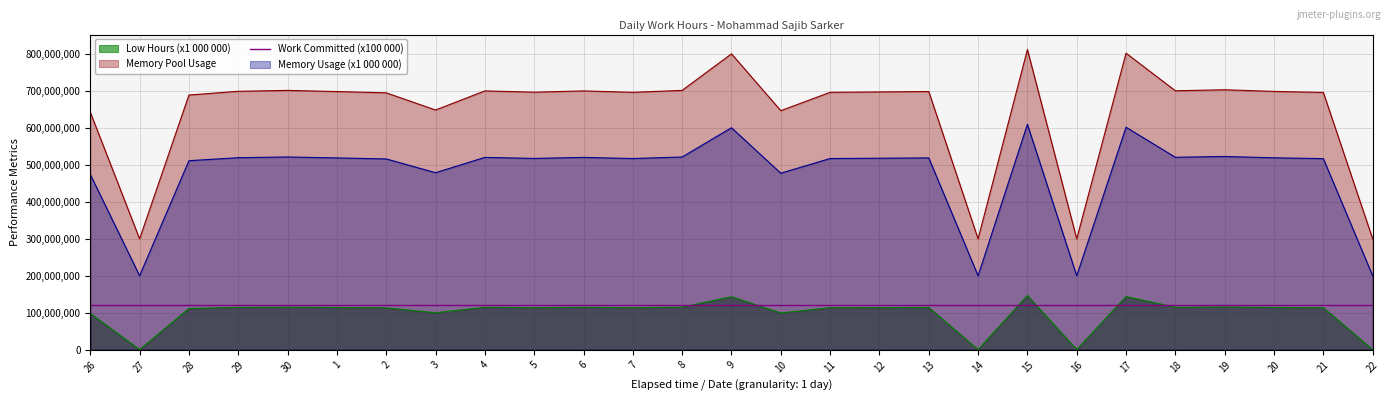

Rank the categories by value from highest to lowest.

15, 17, 9, 19, 30, 8, 18, 4, 6, 29, 20, 1, 13, 12, 5, 7, 11, 21, 2, 28, 3, 10, 26, 27, 14, 16, 22